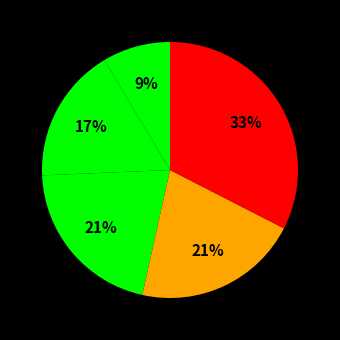

How many segments does this pie chart have?

5